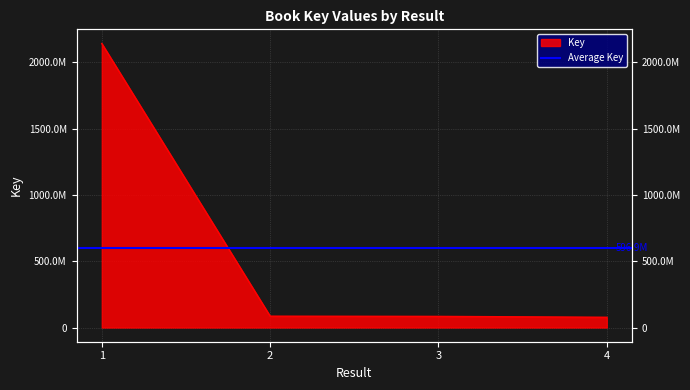

What is the change in value from 1 to 3?

-2056747993